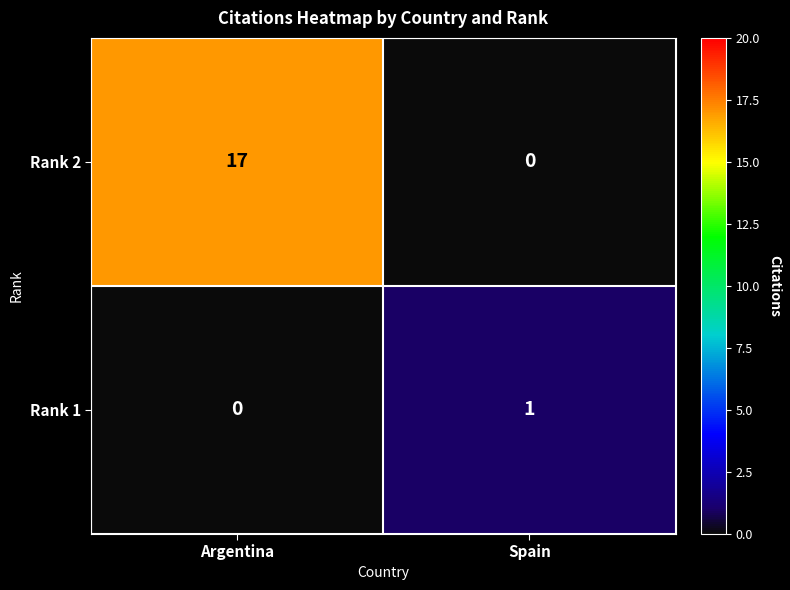

Read the Rank 2 value at Argentina.

17